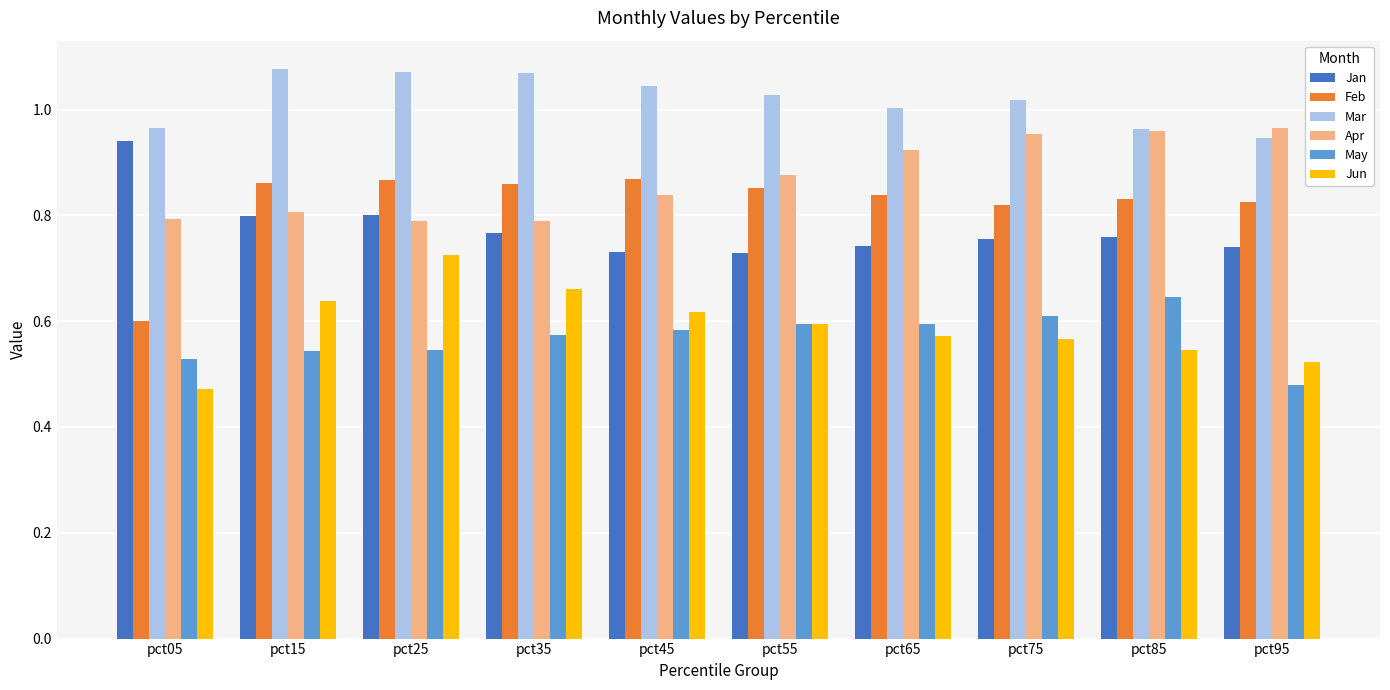

The value of May at pct75 is 0.6. True or false?

True